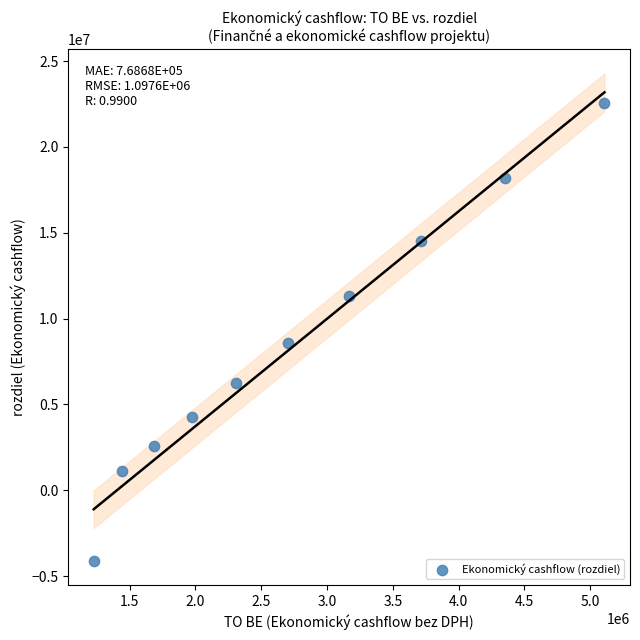

What is the average Y value?

8534029.5